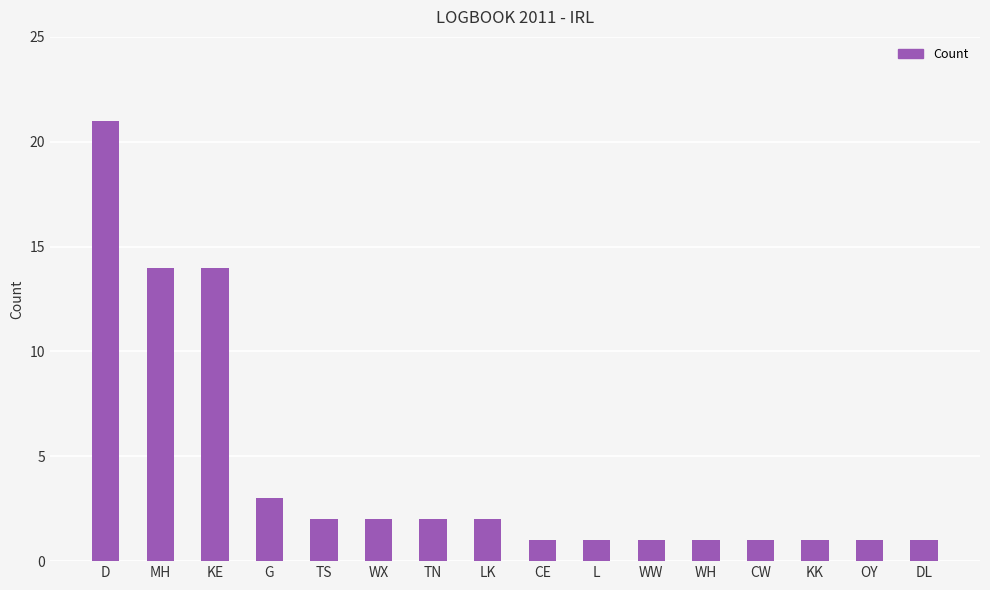

The value at WX is 2. True or false?

True